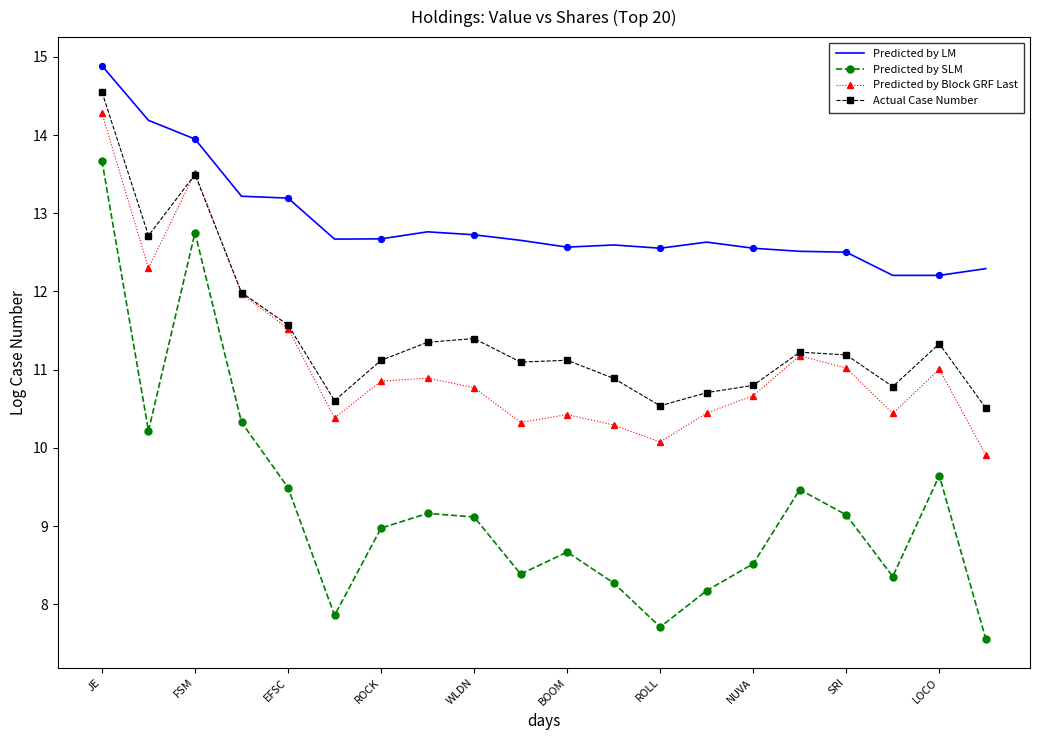

What are all the series names shown in the legend?

Predicted by LM, Predicted by SLM, Predicted by Block GRF Last, Actual Case Number